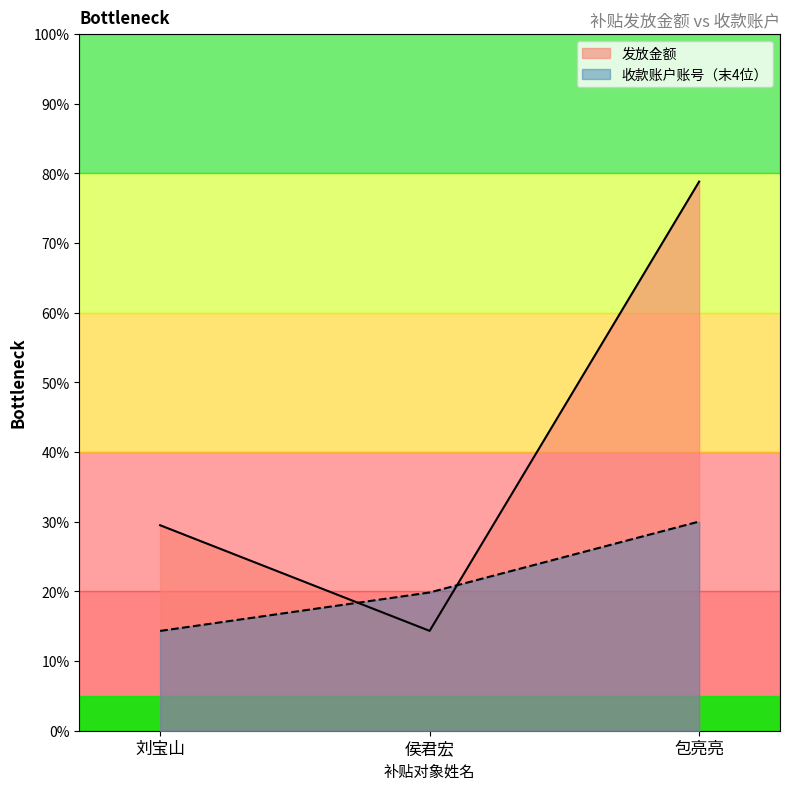

Which series changed the most between 刘宝山 and 侯君宏?

发放金额